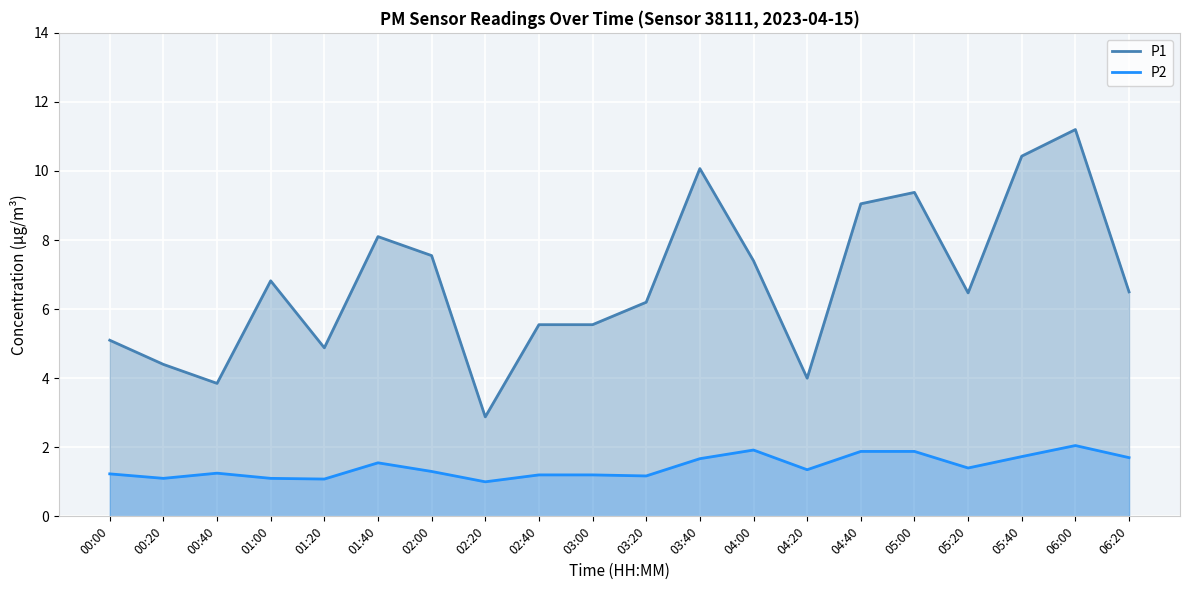

What position from the left is 03:20?

11